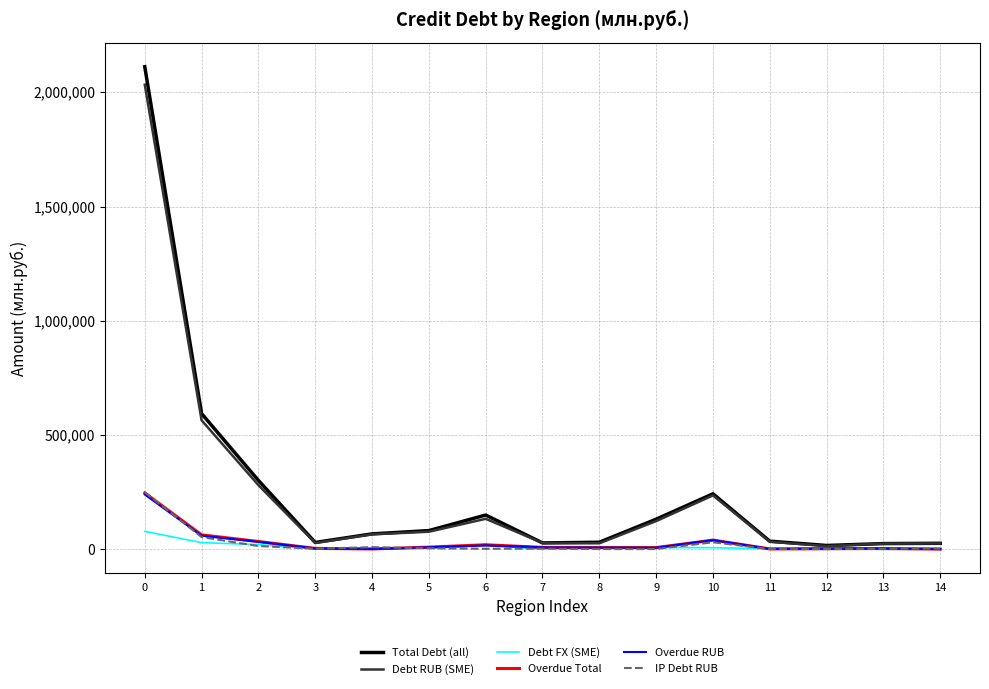

How many values in the Debt FX (SME) series are below 4667?

7